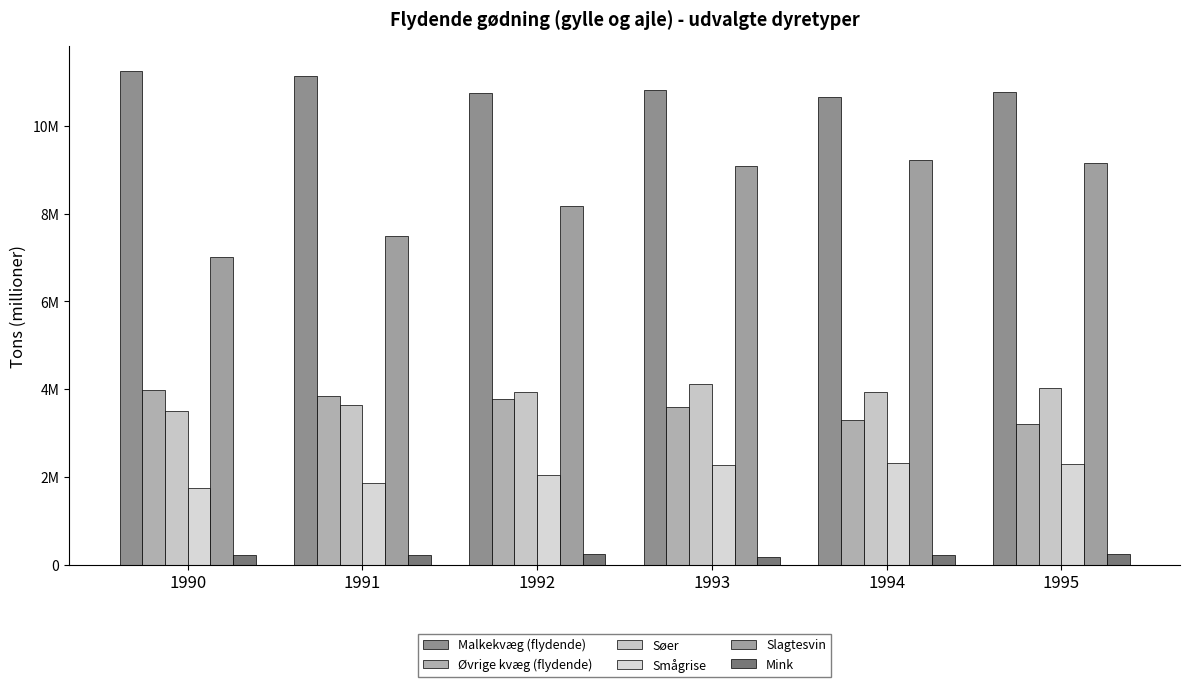

Does the chart contain any negative values?

No